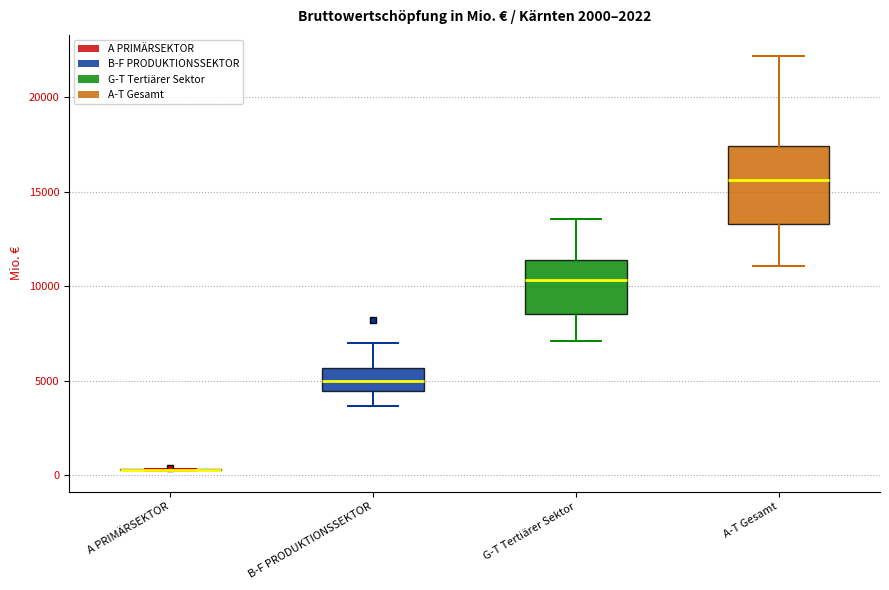

Comparing the boxes themselves (not the whiskers), which one is the tallest?

A-T Gesamt